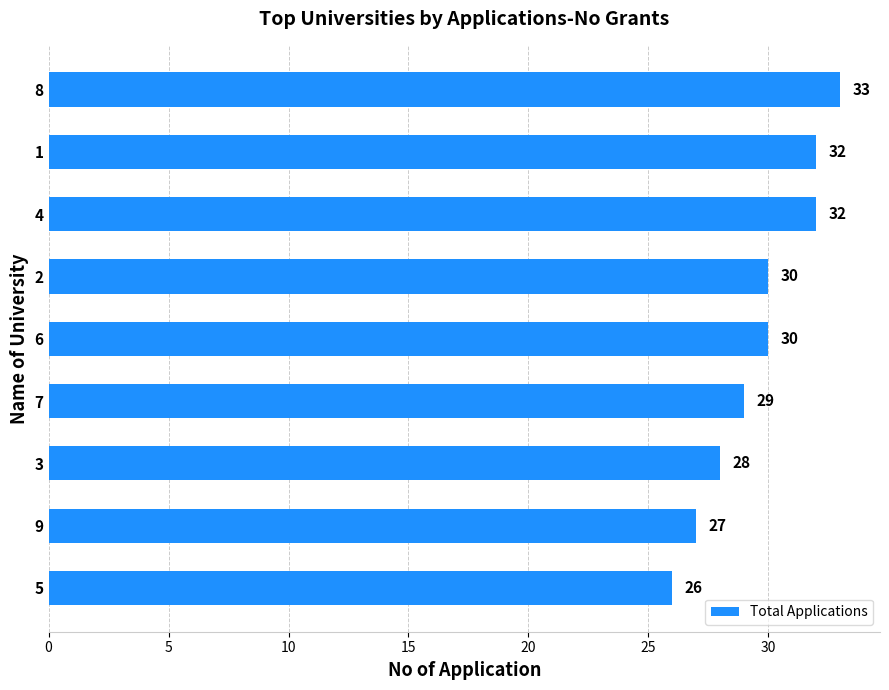

Reading top to bottom, list all the values displayed in this chart.

8=33	1=32	4=32	2=30	6=30	7=29	3=28	9=27	5=26